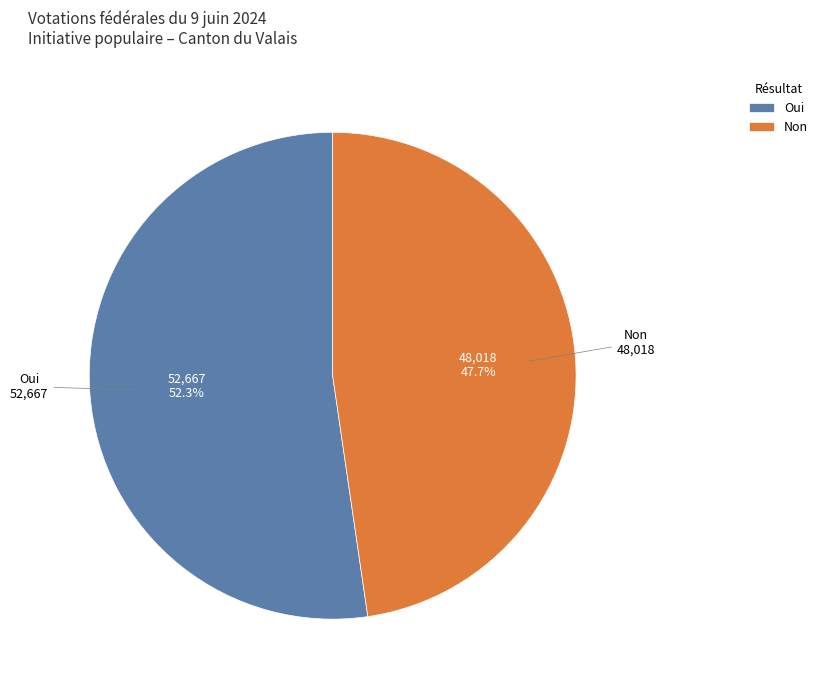

To the nearest percent, what is the difference between the largest and smallest slice percentages?

5%